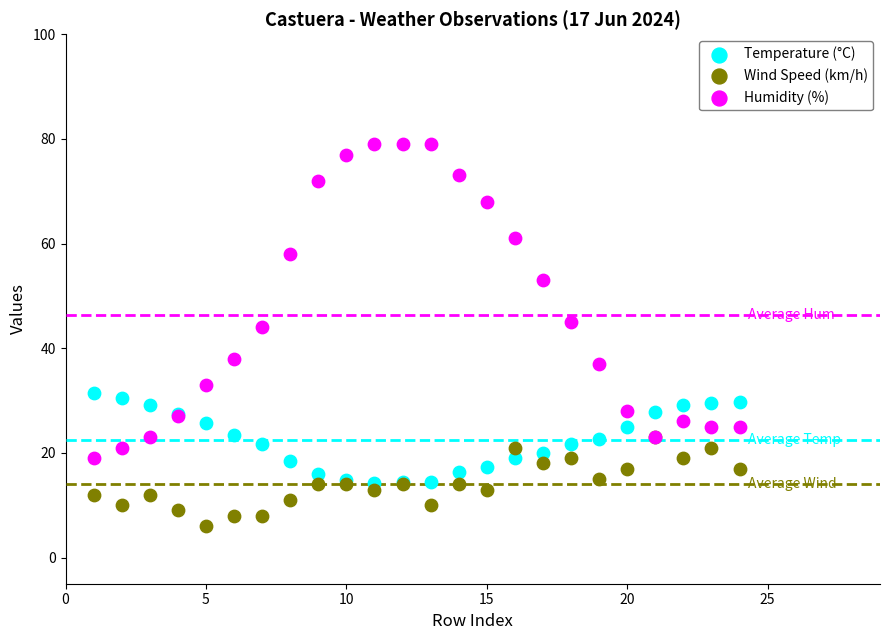

What are all the series names shown in the legend?

Temperature (°C), Wind Speed (km/h), Humidity (%)